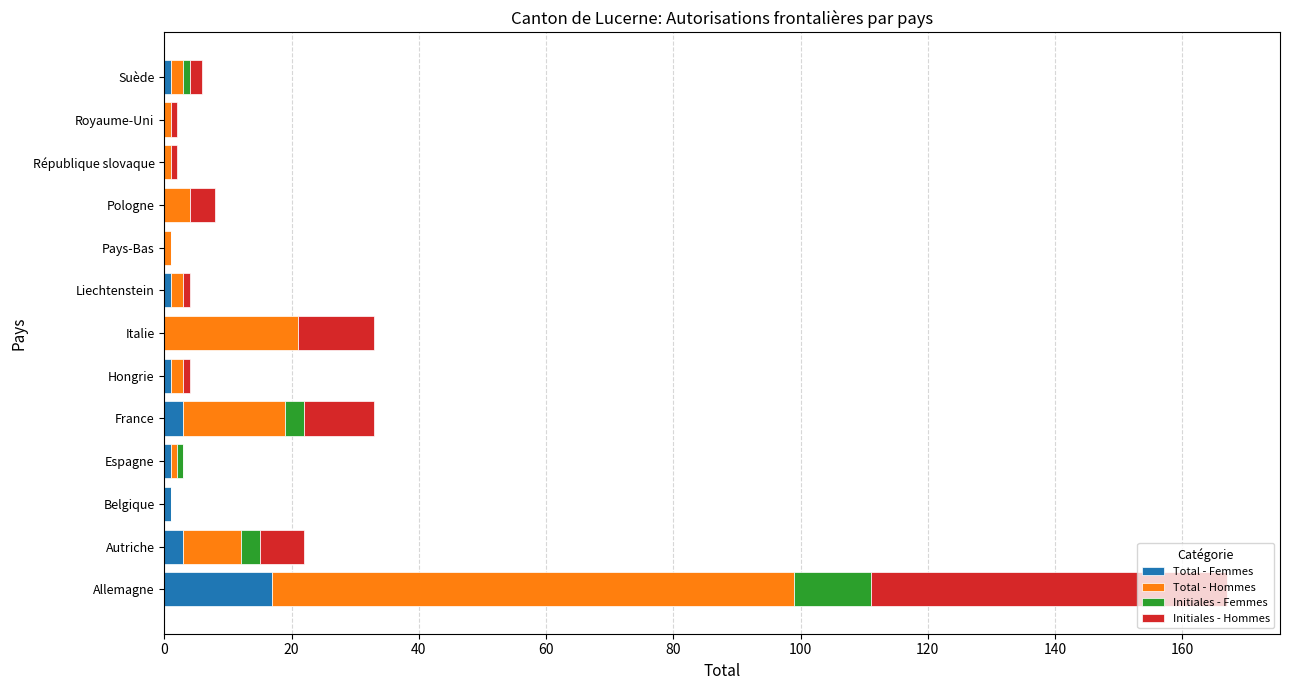

At which category is the sum across all series the highest?

Allemagne